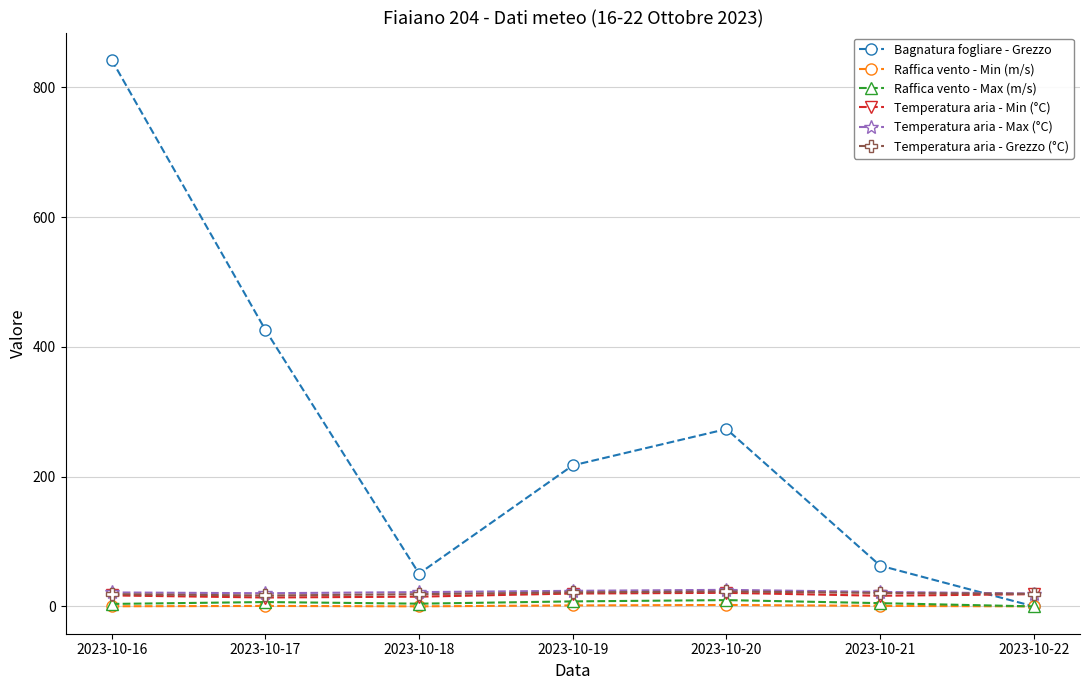

What is the lowest value of the Temperatura aria - Max (°C) series?

19.8